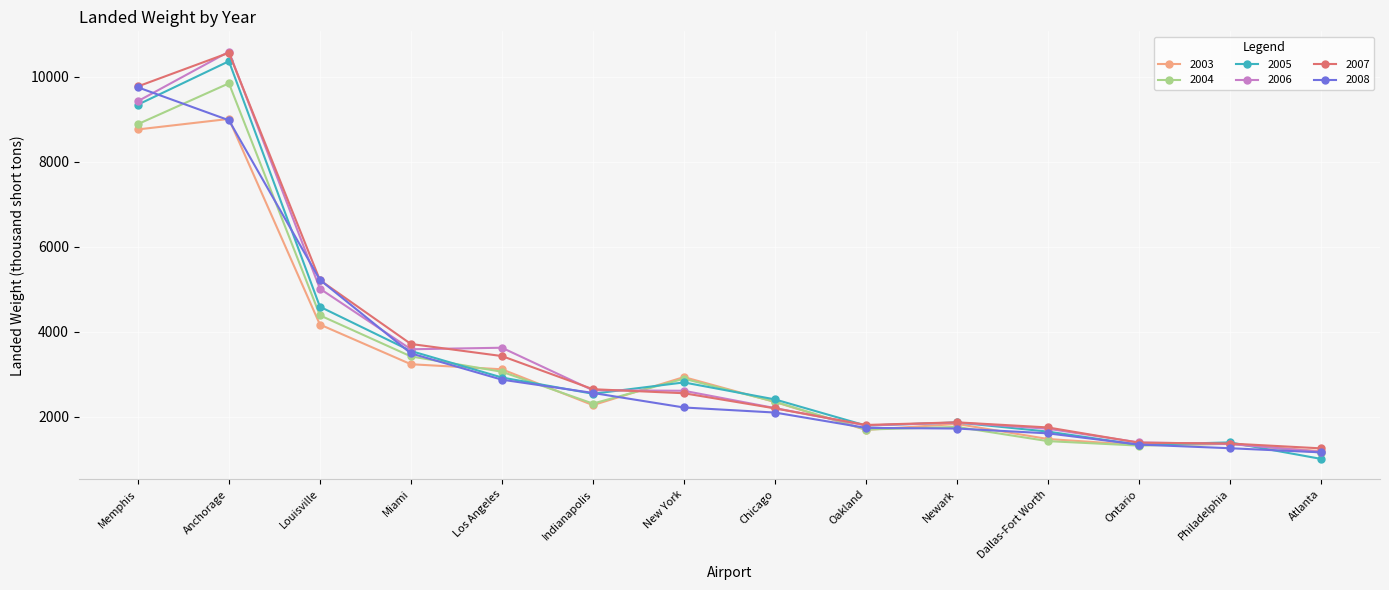

At which category is the sum across all series the highest?

Anchorage